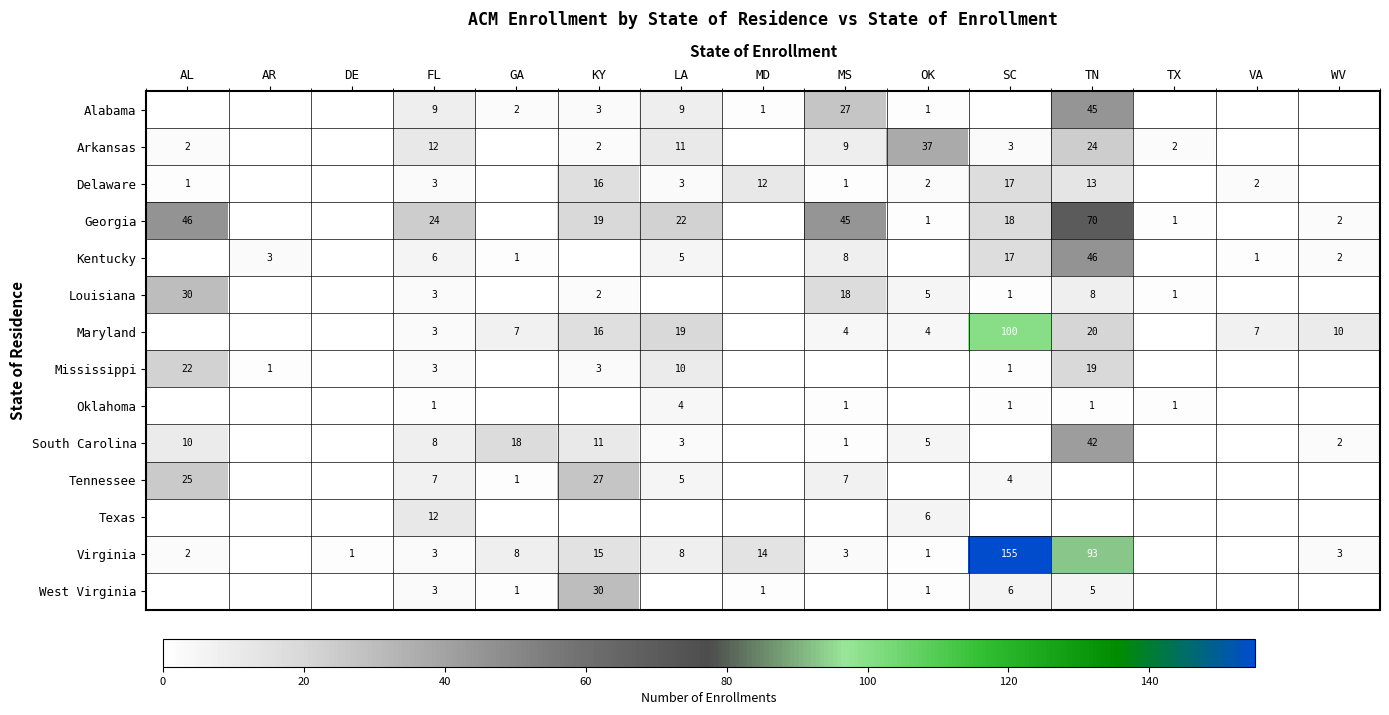

What is the difference between the Kentucky values at TN and VA?

45